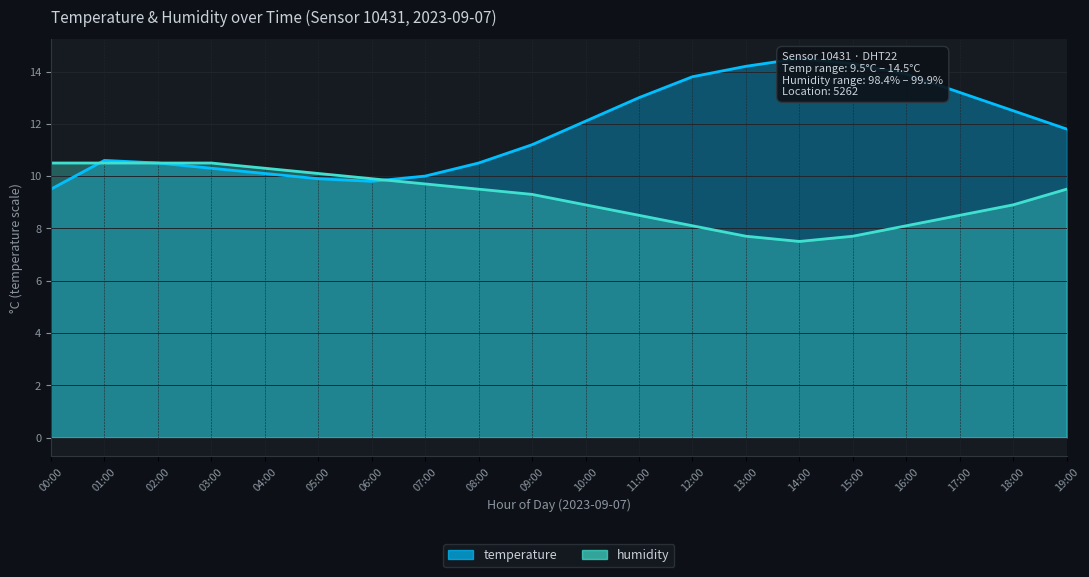

Rank the categories by humidity value from highest to lowest.

00:00, 01:00, 02:00, 03:00, 04:00, 05:00, 06:00, 07:00, 08:00, 19:00, 09:00, 10:00, 18:00, 11:00, 17:00, 12:00, 16:00, 13:00, 15:00, 14:00